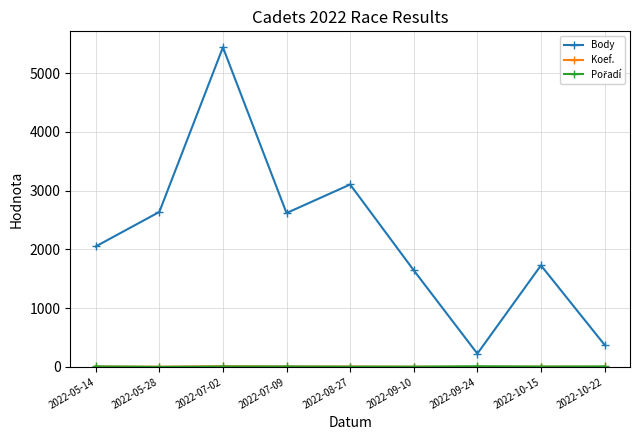

What is the total value across all series at 2022-09-24?

239